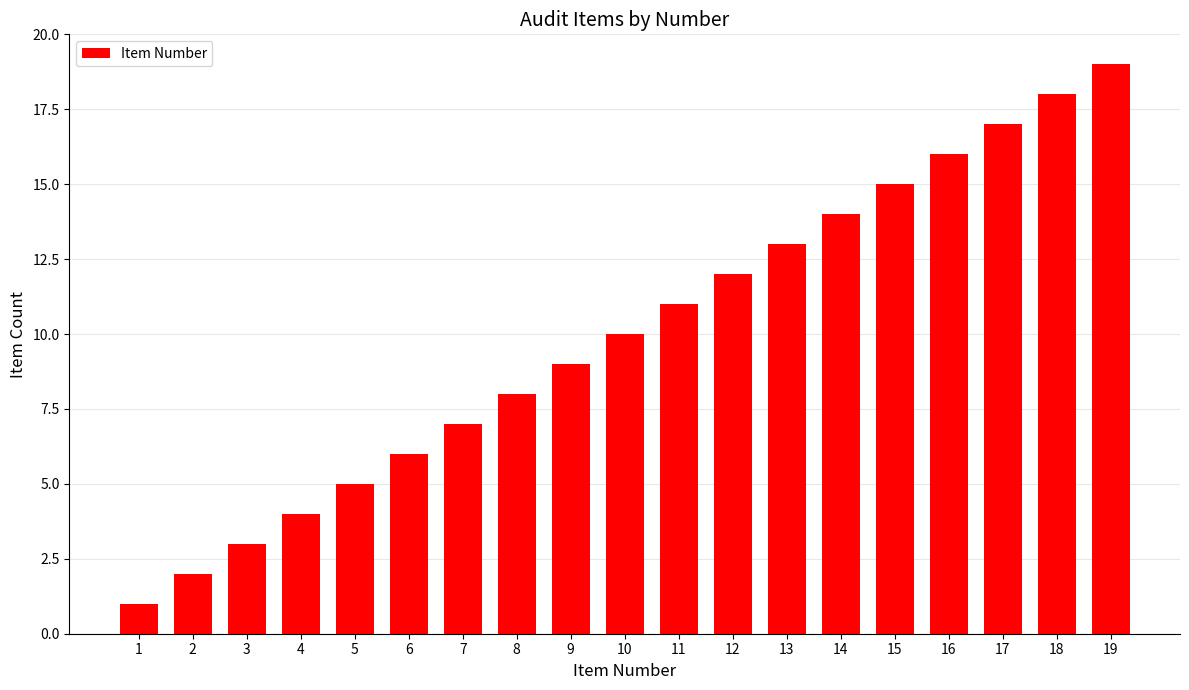

How many categories are shown in the chart?

19